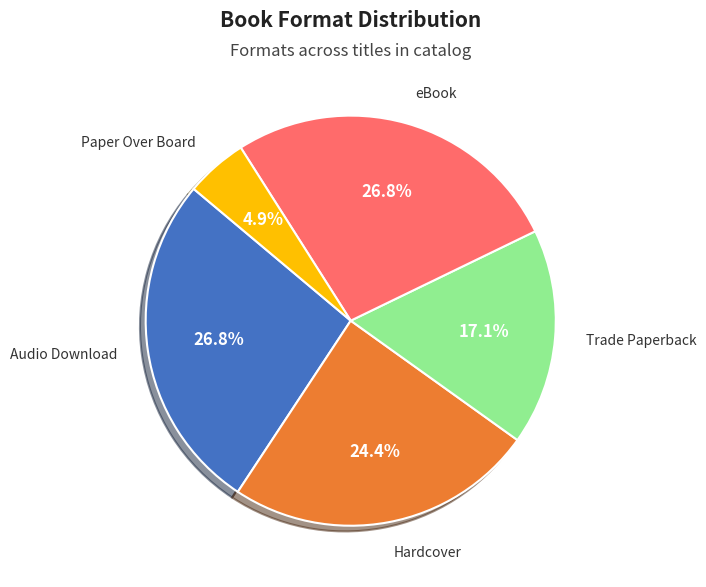

Does eBook account for over 50% of the chart?

No